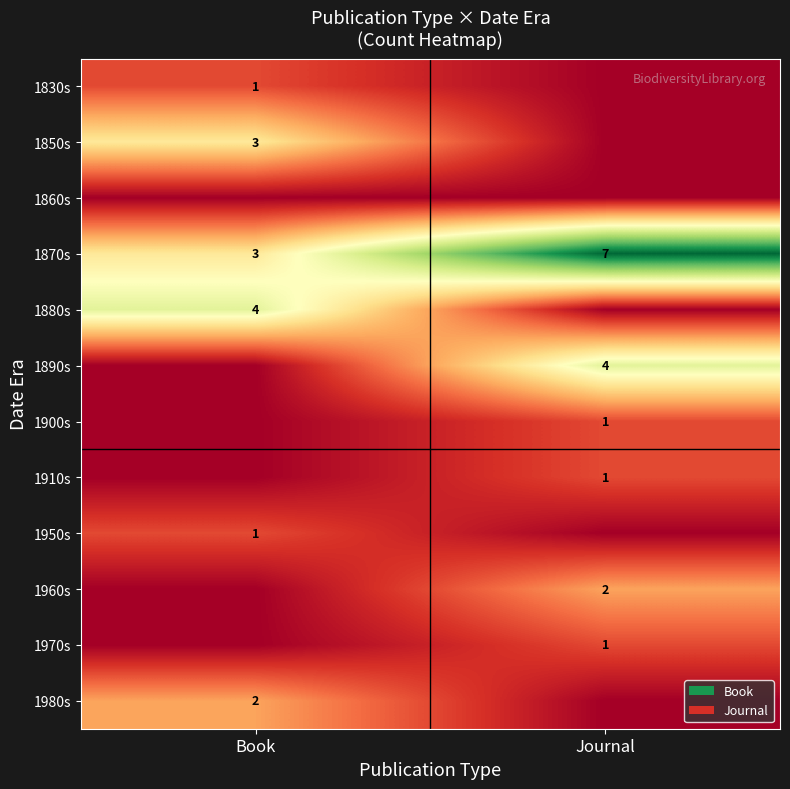

True or false: 1850s has a value of 3 at Book.

True